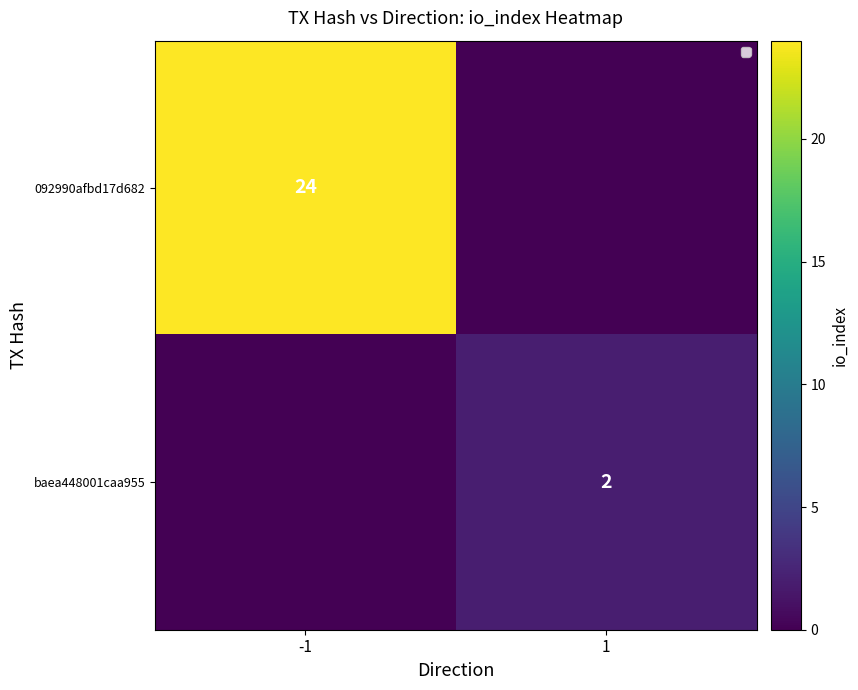

True or false: baea448001caa955 has a value of 3 at 1.

False